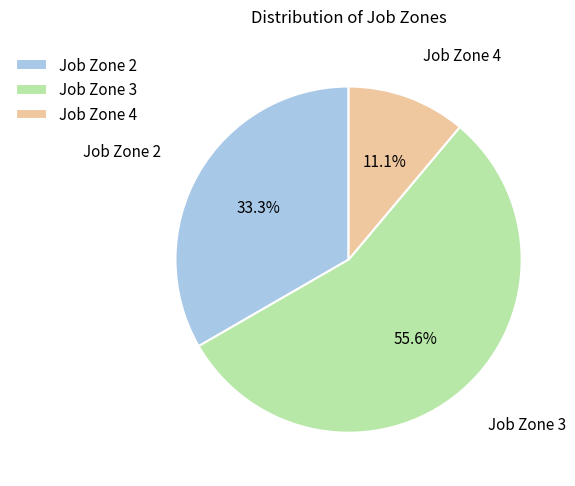

Approximately how many times larger is the value at Job Zone 4 compared to Job Zone 2?

0.3